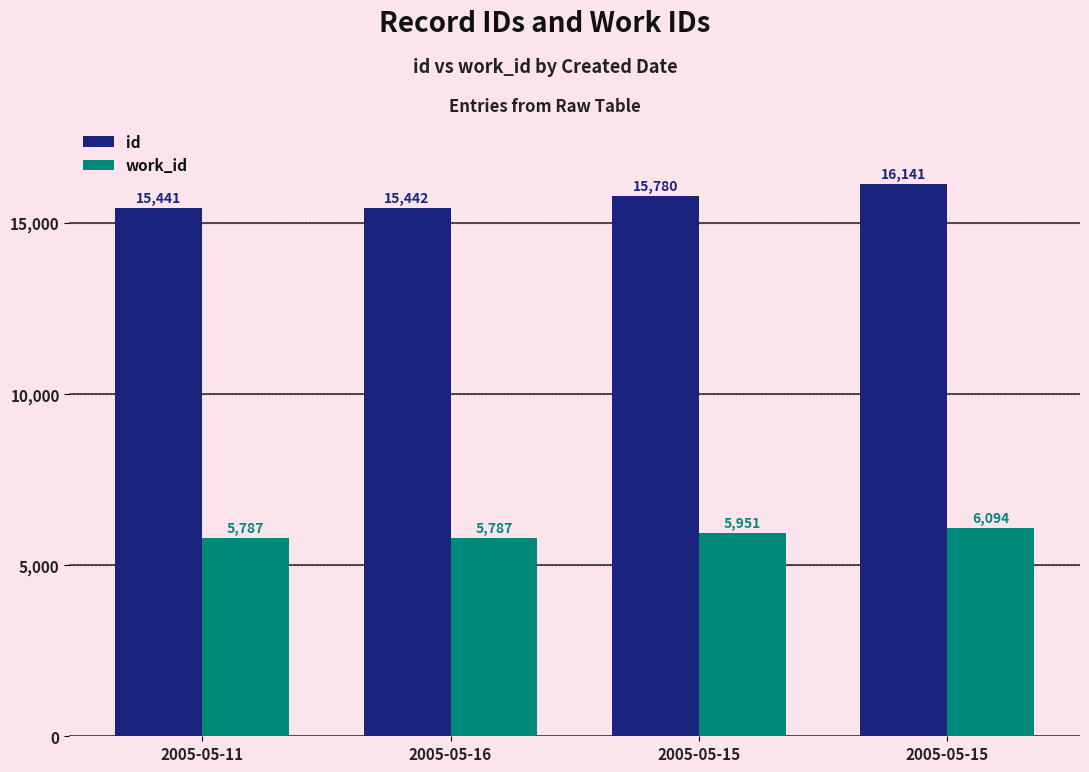

Reading left to right, what are all the values shown in this chart?

id: 2005-05-11=15441	2005-05-16=15442	2005-05-15=15780	2005-05-15=16141
work_id: 2005-05-11=5787	2005-05-16=5787	2005-05-15=5951	2005-05-15=6094